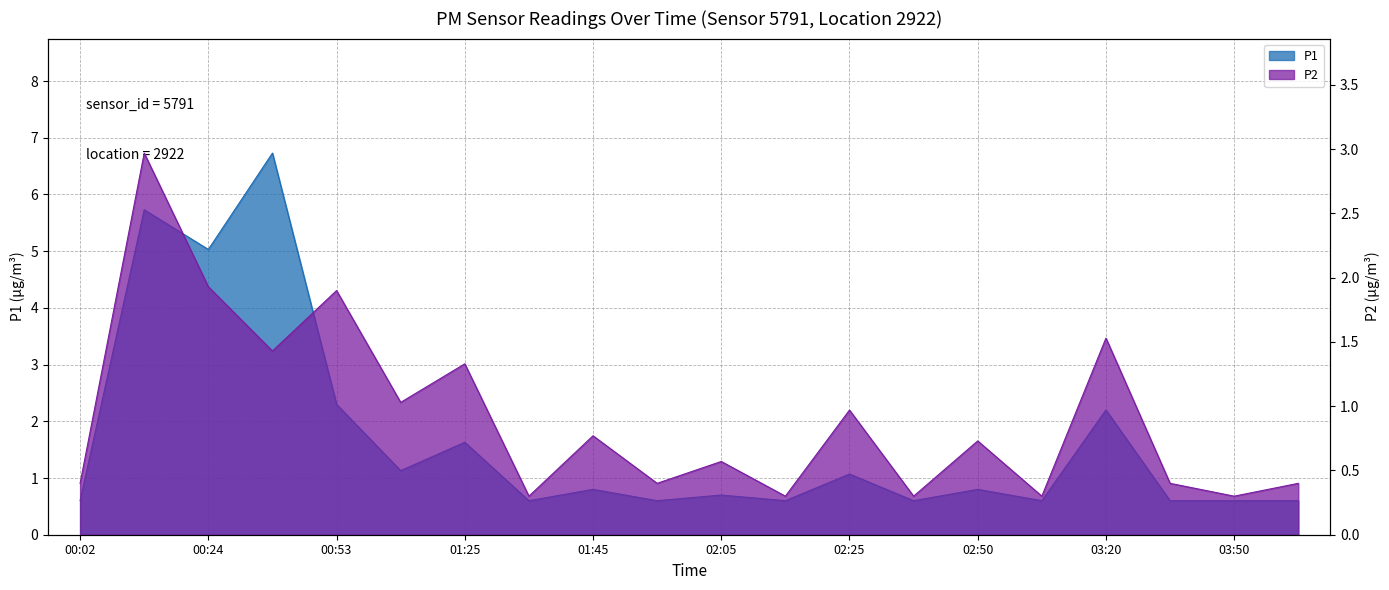

Reading left to right, list all the values displayed in this chart.

P1: 00:02=0.6	00:14=5.7	00:24=5.0	00:26=6.7	00:53=2.3	01:15=1.1	01:25=1.6	01:37=0.6	01:45=0.8	01:55=0.6	02:05=0.7	02:15=0.6	02:25=1.1	02:35=0.6	02:50=0.8	03:05=0.6	03:20=2.2	03:35=0.6	03:50=0.6	04:05=0.6
P2: 00:02=0.4	00:14=3.0	00:24=1.9	00:26=1.4	00:53=1.9	01:15=1.0	01:25=1.3	01:37=0.3	01:45=0.8	01:55=0.4	02:05=0.6	02:15=0.3	02:25=1.0	02:35=0.3	02:50=0.7	03:05=0.3	03:20=1.5	03:35=0.4	03:50=0.3	04:05=0.4